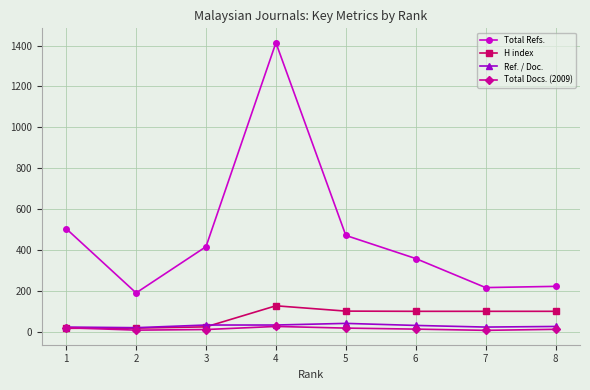

At which category is the sum across all series the highest?

4